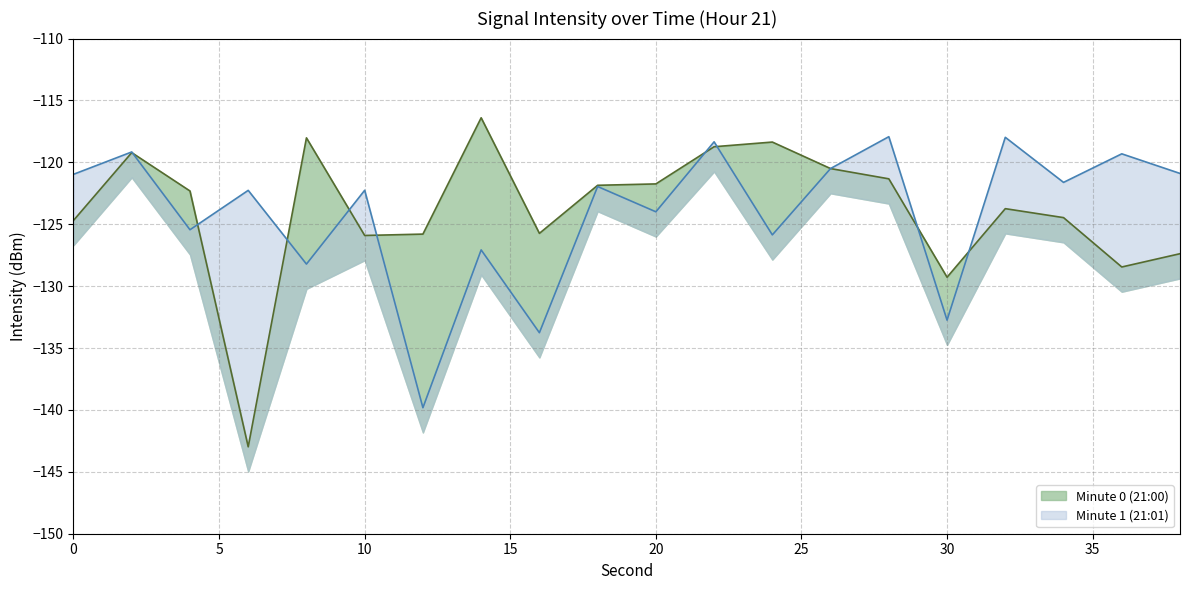

What is the difference between the second highest and minimum values in the minute_0 series?

25.0